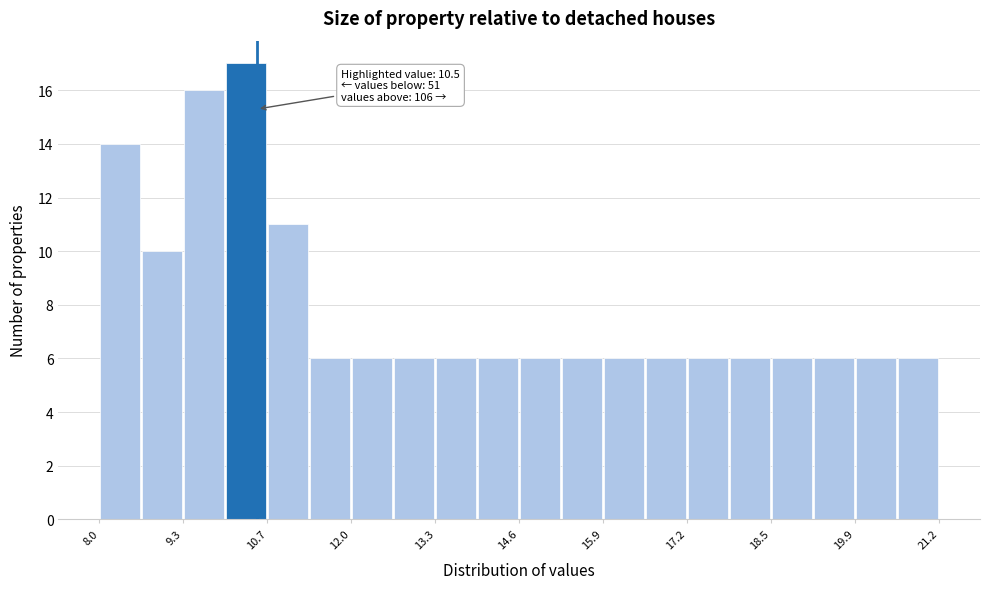

Read against the x-axis, roughly where is the centre of the tallest bar?

10.4